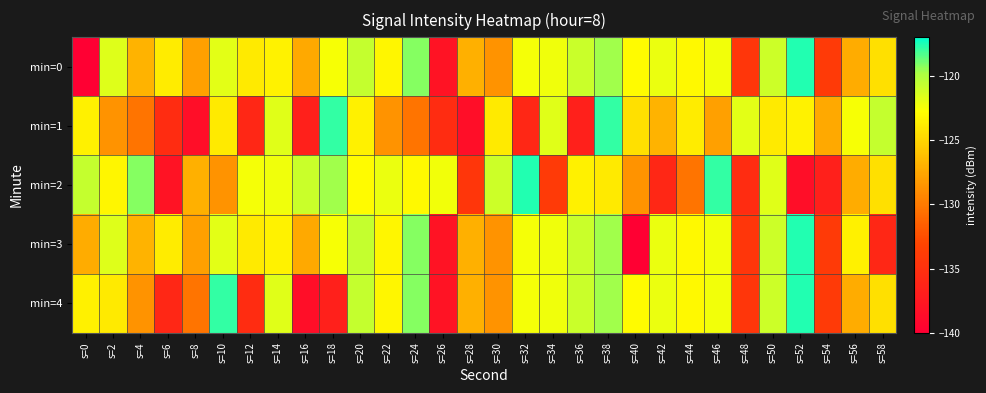

Which series has the widest spread of values?

min=0